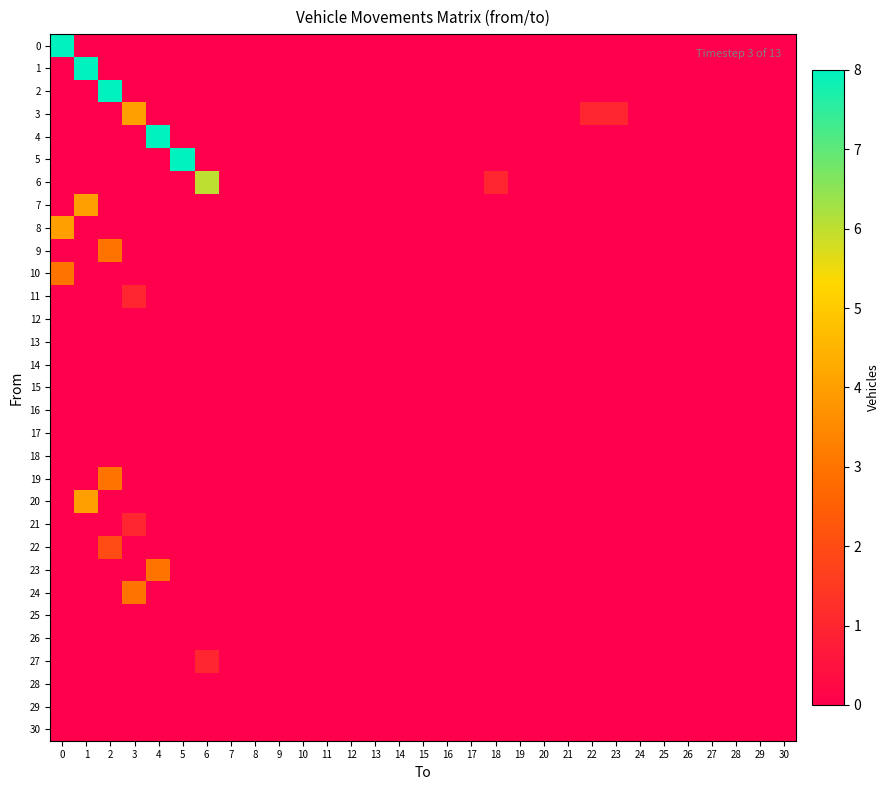

At which category is the sum across all series the highest?

1